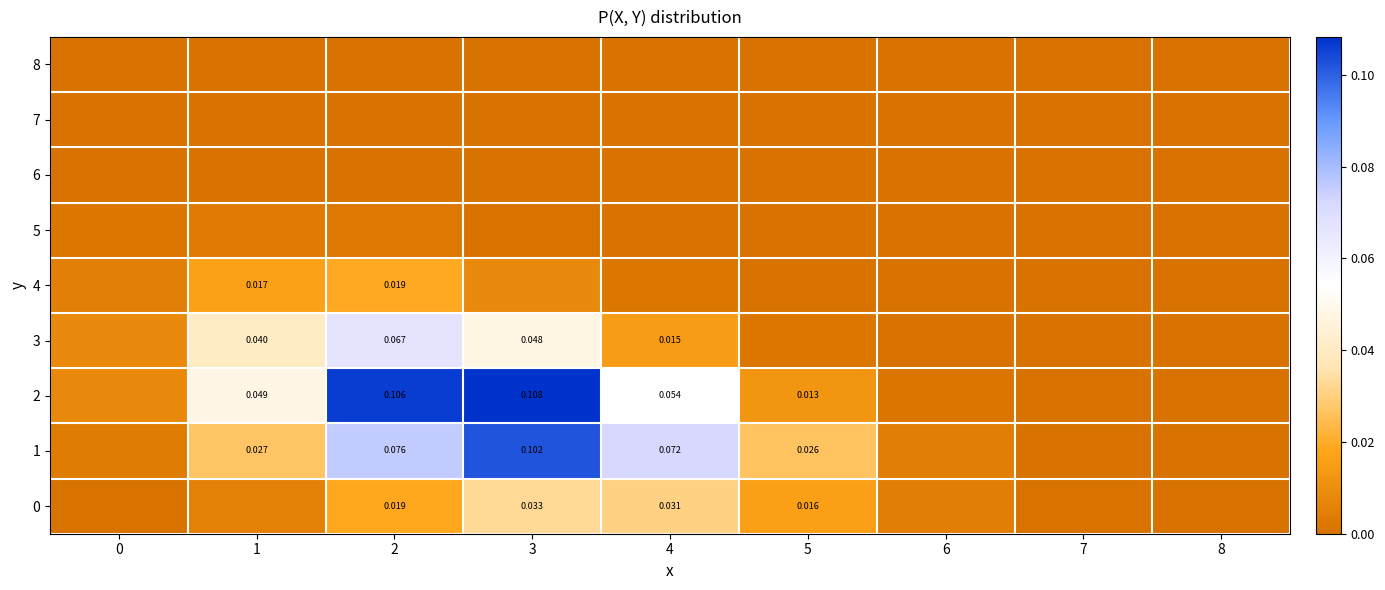

Is the value of 3 at 1 greater than the value of 2 at 2?

No